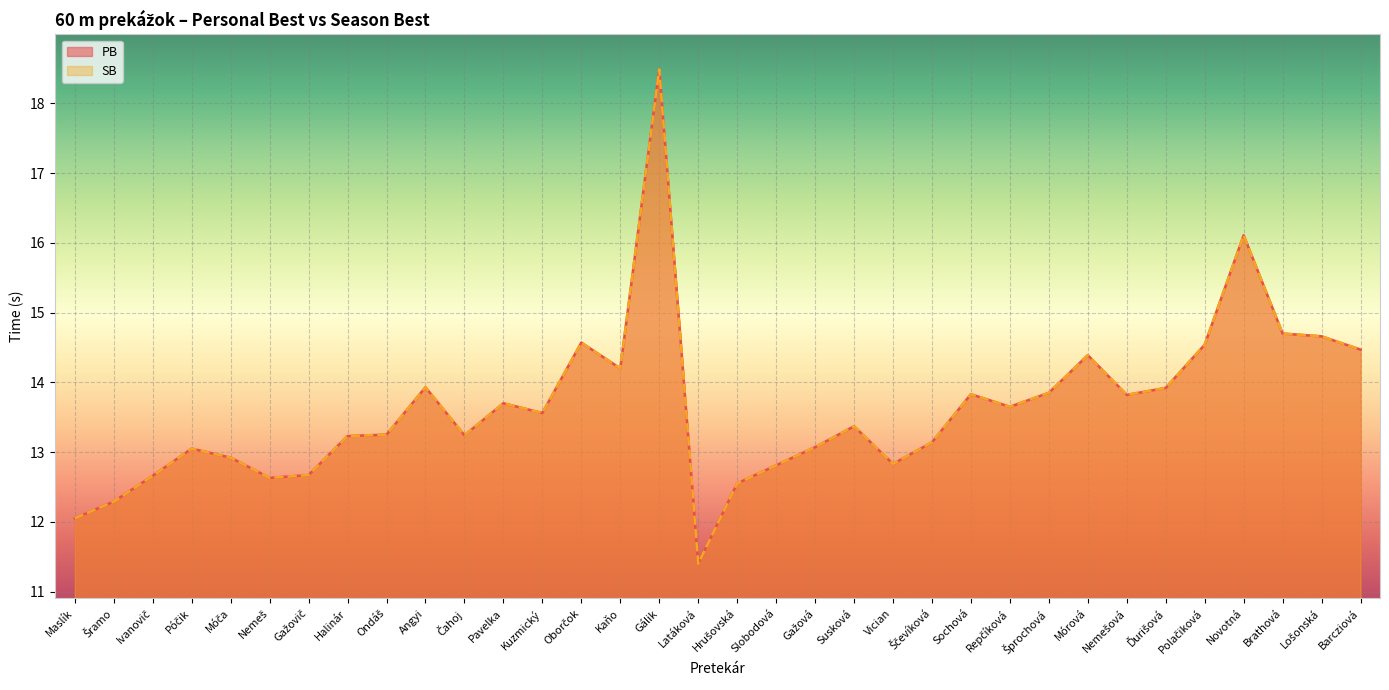

True or false: PB and SB intersect in this chart.

False